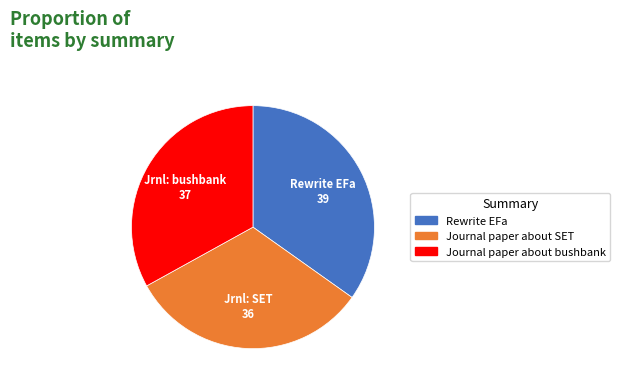

How many slices are in this pie chart?

3